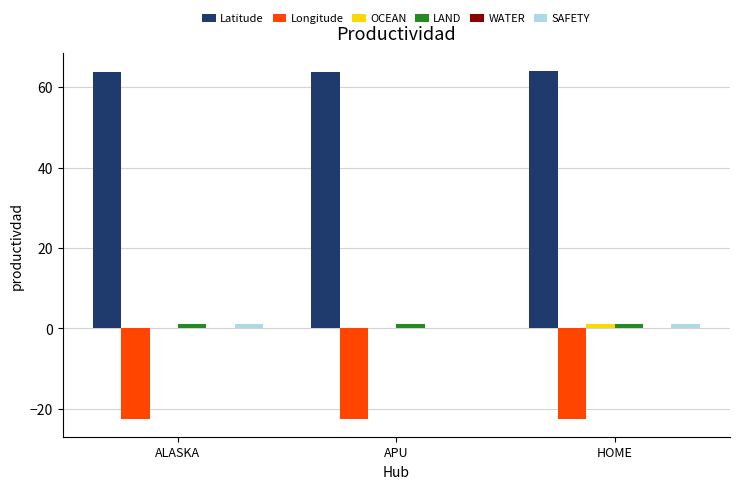

What is the sum of all LAND values?

3.0